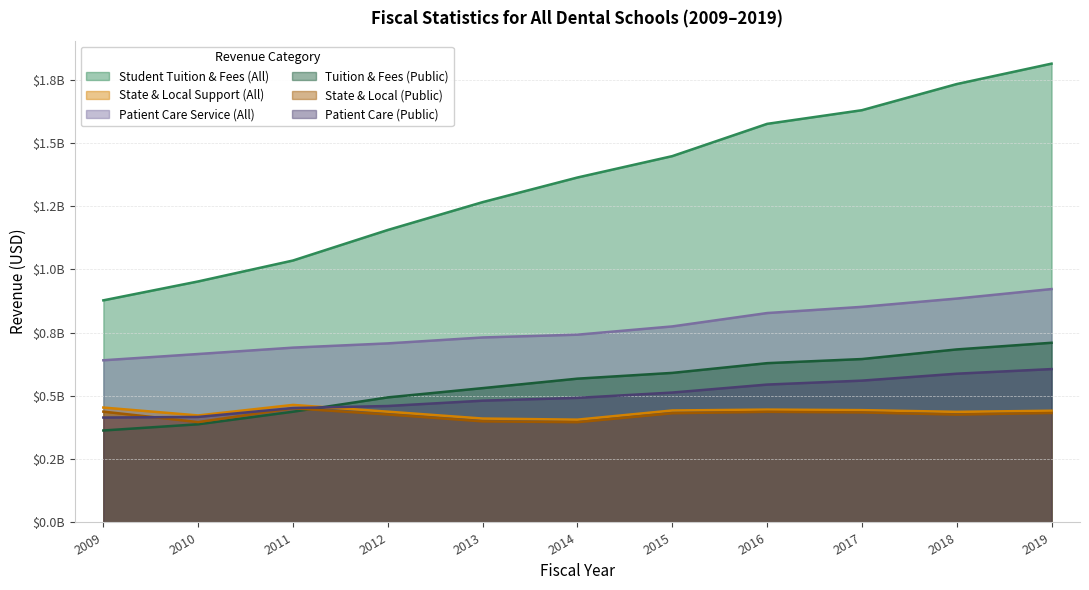

True or false: State & Local (Public) and Patient Care Service (All) cross at least once.

False